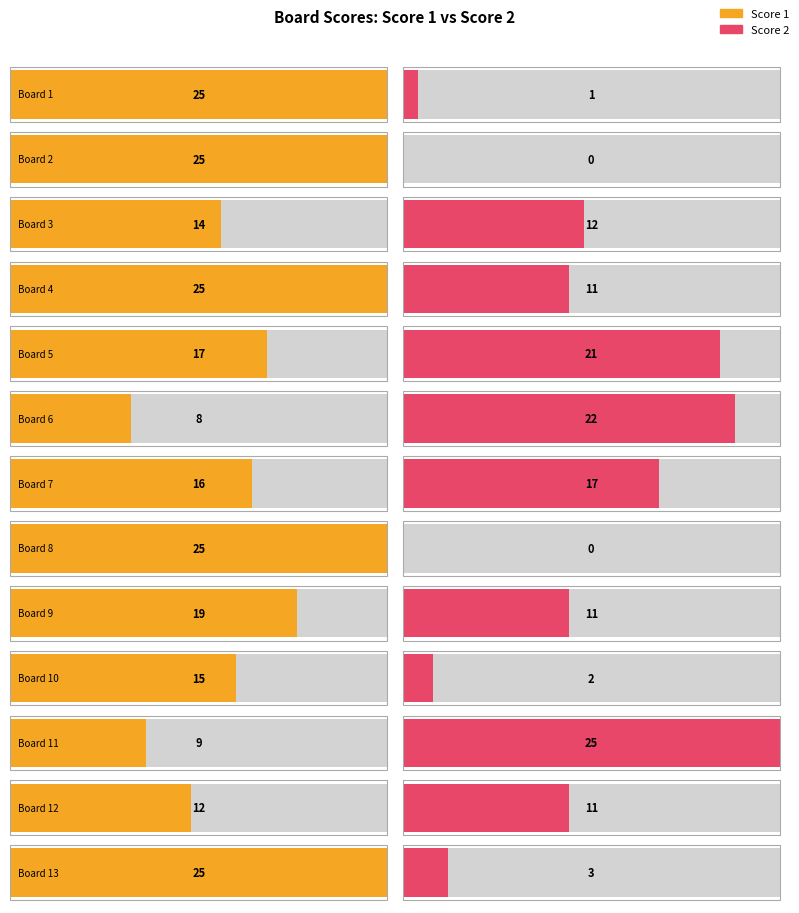

Reading right to left, list all the values displayed in this chart.

Score 1: 25	12	9	15	19	25	16	8	17	25	14	25	25
Score 2: 3	11	25	2	11	0	17	22	21	11	12	0	1